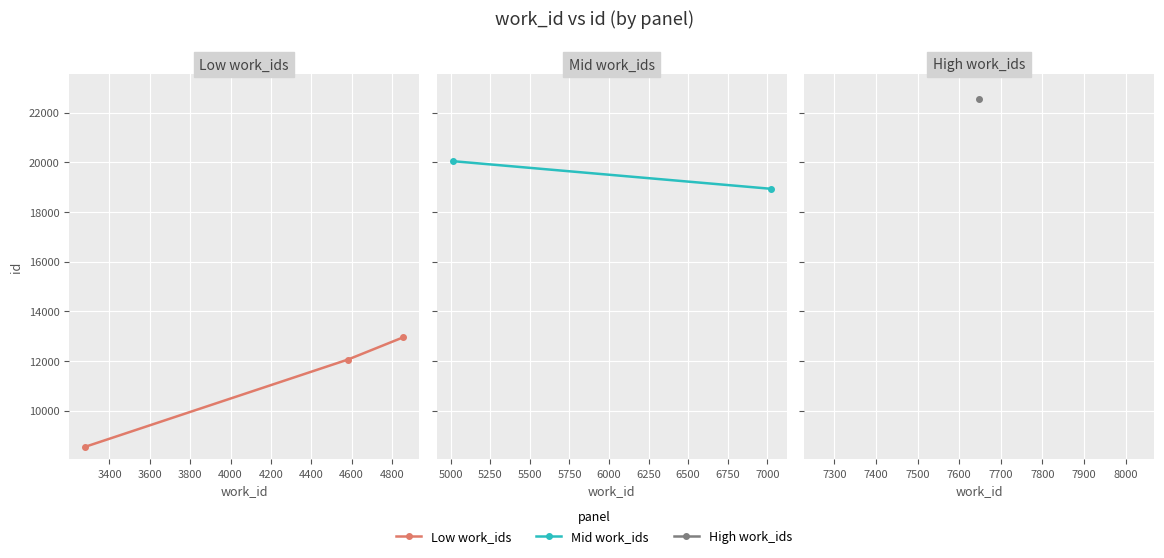

What is the maximum value shown in the chart?

12953